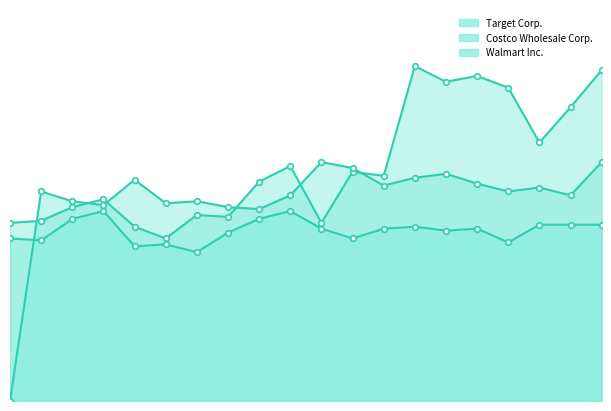

List the labels in order of Walmart Inc. value, smallest first.

2018-02-03, 2020-02-01, 2019-02-02, 2008-02-02, 2023-01-28, 2024-02-03, 2013-02-02, 2017-01-28, 2010-01-30, 2014-02-01, 2012-01-28, 2009-01-31, 2011-01-29, 2007-02-03, 2006-01-28, 2005-01-29, 2022-01-29, 2016-01-30, 2021-01-30, 2015-01-31